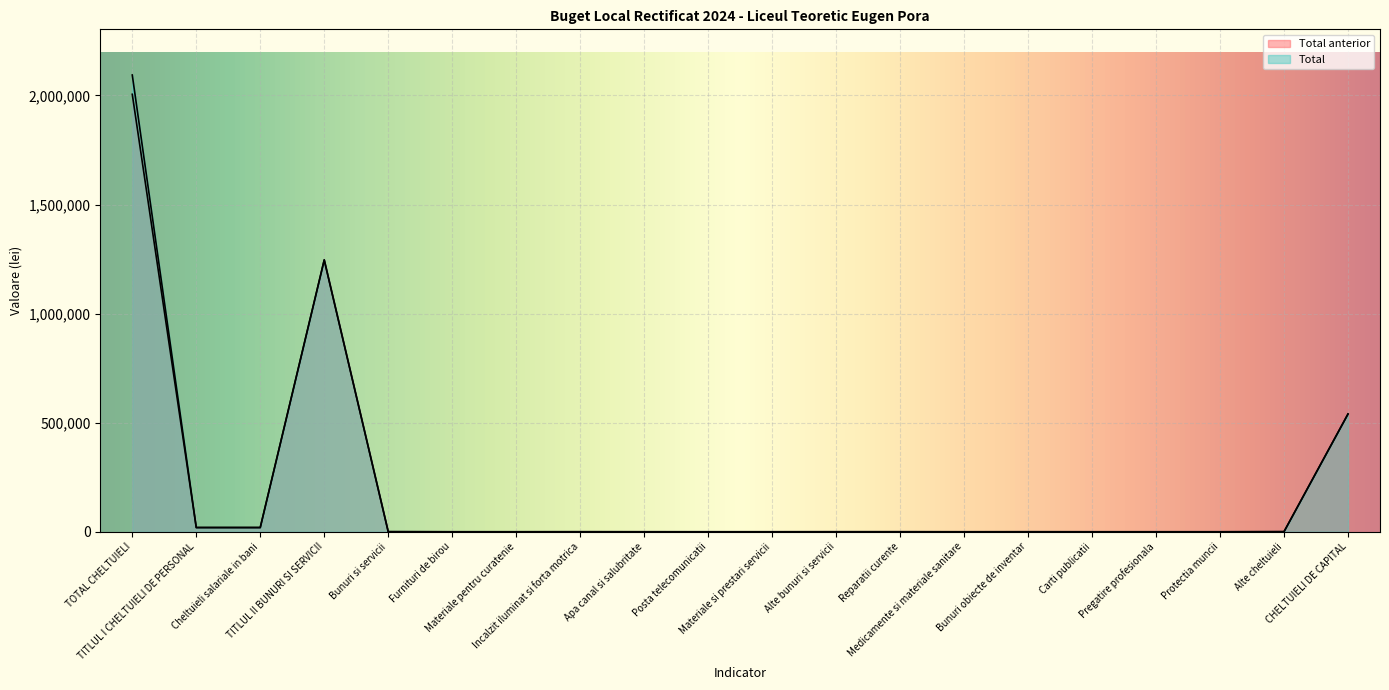

Reading right to left, what are all the values shown in this chart?

Total anterior: 539805	515	5	10	5	110	1	150	130	45	9	50	160	30	26	450	1246000	19426	19426	2005231
Total: 539805	515	5	10	5	110	1	150	130	45	9	50	160	30	26	450	1246000	19426	19426	2093631